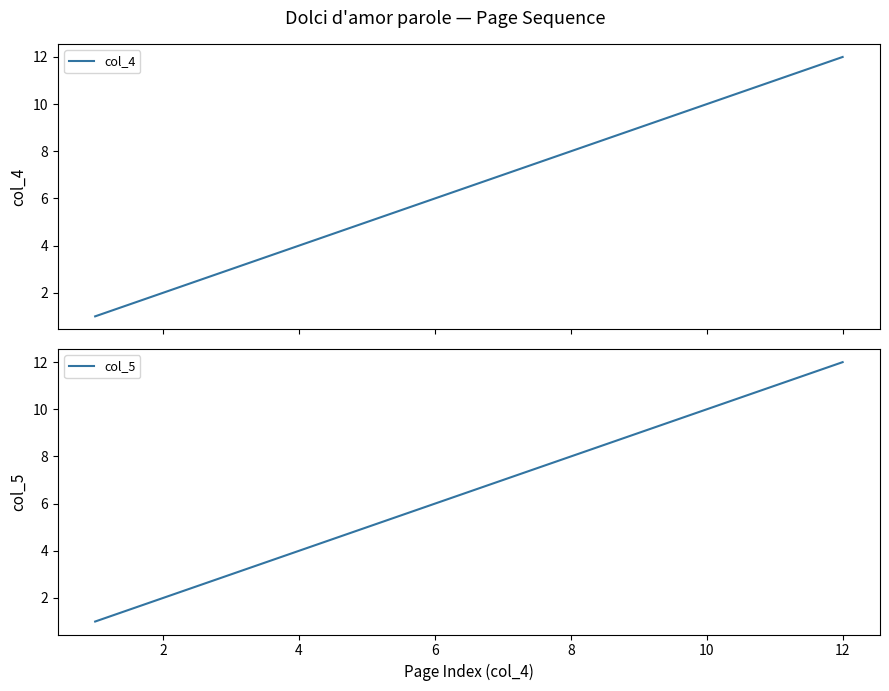

The value of col_5 at 8 is 8. True or false?

True